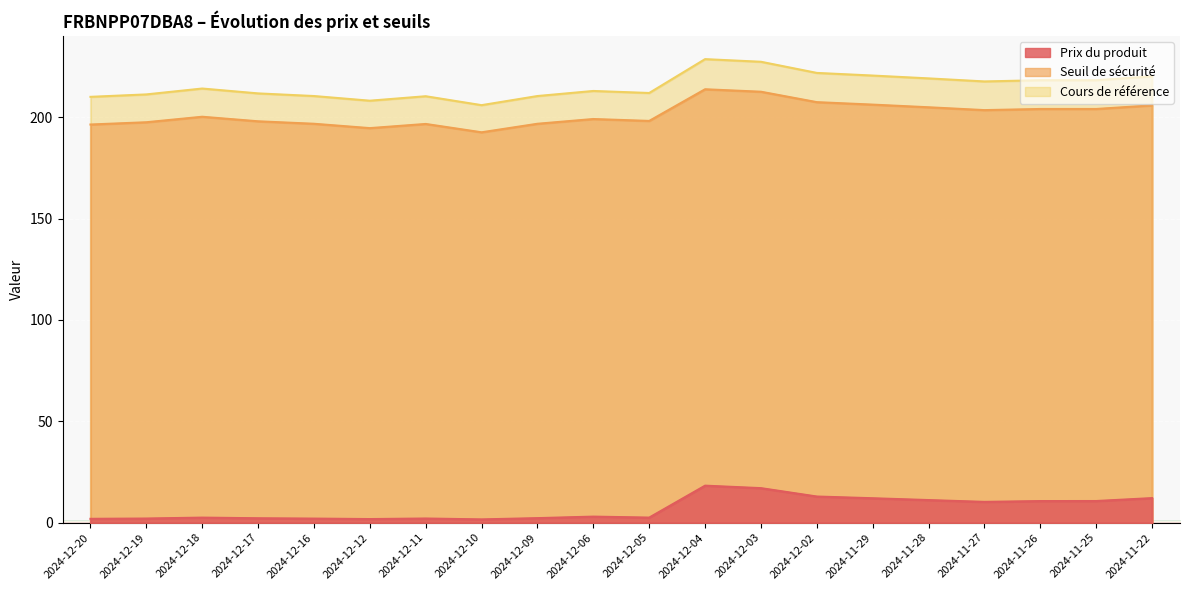

Reading left to right, transcribe all the data shown in this chart.

Prix du produit: 2024-12-20=1.9	2024-12-19=2.0	2024-12-18=2.5	2024-12-17=2.2	2024-12-16=2.0	2024-12-12=1.8	2024-12-11=2.0	2024-12-10=1.6	2024-12-09=2.2	2024-12-06=3.0	2024-12-05=2.5	2024-12-04=18.2	2024-12-03=17.0	2024-12-02=12.9	2024-11-29=12.0	2024-11-28=11.1	2024-11-27=10.2	2024-11-26=10.6	2024-11-25=10.7	2024-11-22=12.1
Seuil de sécurité: 2024-12-20=196.3	2024-12-19=197.5	2024-12-18=200.2	2024-12-17=197.9	2024-12-16=196.7	2024-12-12=194.6	2024-12-11=196.6	2024-12-10=192.5	2024-12-09=196.7	2024-12-06=199.1	2024-12-05=198.1	2024-12-04=213.7	2024-12-03=212.5	2024-12-02=207.4	2024-11-29=206.2	2024-11-28=204.9	2024-11-27=203.5	2024-11-26=204.0	2024-11-25=204.0	2024-11-22=205.8
Cours de référence: 2024-12-20=210.0	2024-12-19=211.2	2024-12-18=214.1	2024-12-17=211.7	2024-12-16=210.4	2024-12-12=208.1	2024-12-11=210.3	2024-12-10=205.9	2024-12-09=210.4	2024-12-06=212.9	2024-12-05=211.9	2024-12-04=228.6	2024-12-03=227.3	2024-12-02=221.8	2024-11-29=220.5	2024-11-28=219.1	2024-11-27=217.6	2024-11-26=218.2	2024-11-25=218.2	2024-11-22=220.1